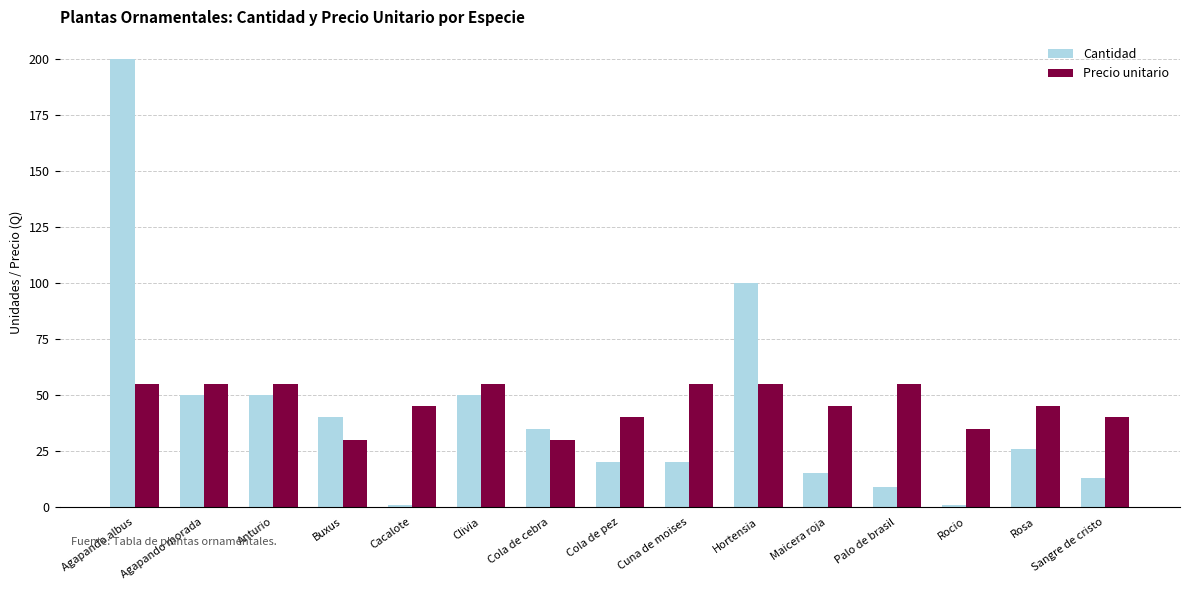

Does the chart contain any negative values?

No